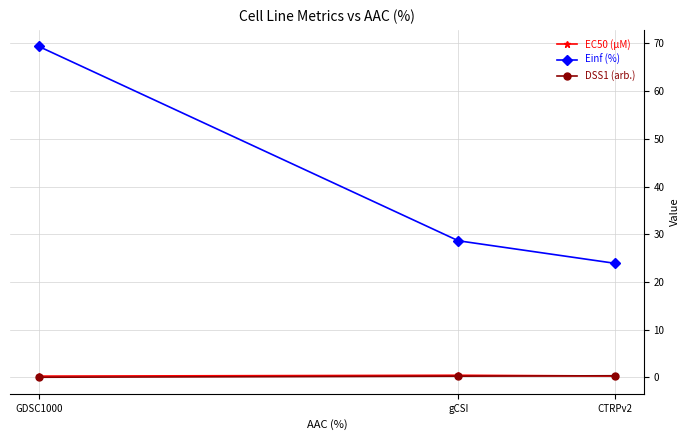

Which label corresponds to the largest value in the chart?

GDSC1000